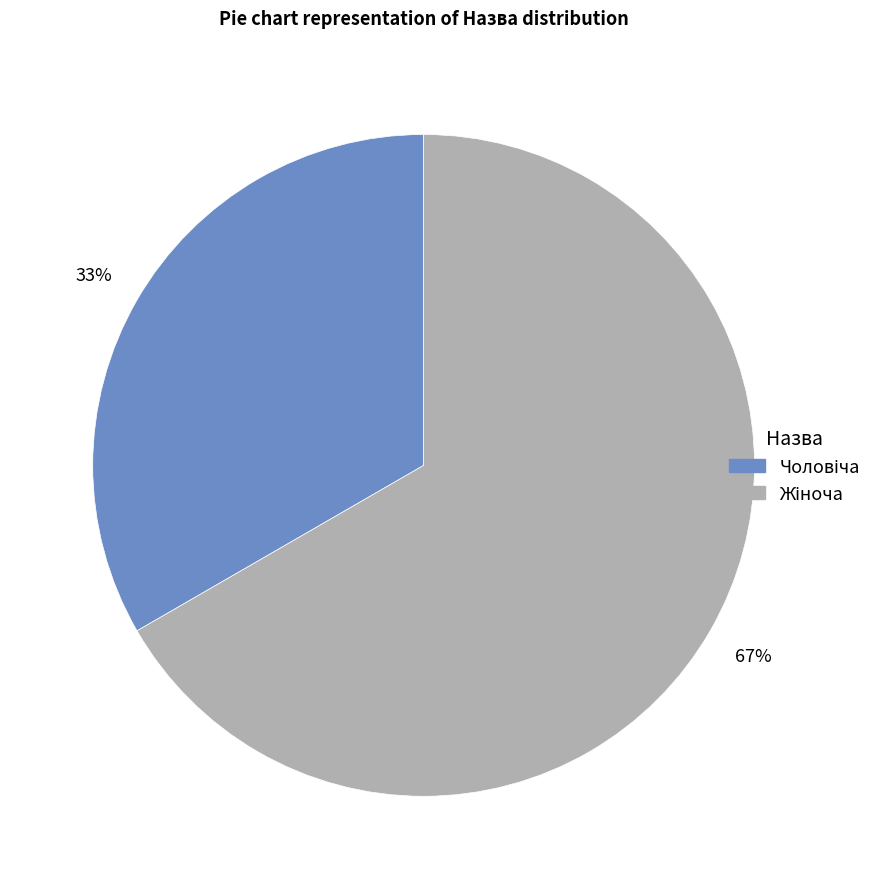

To the nearest percent, what is the average slice percentage?

50%